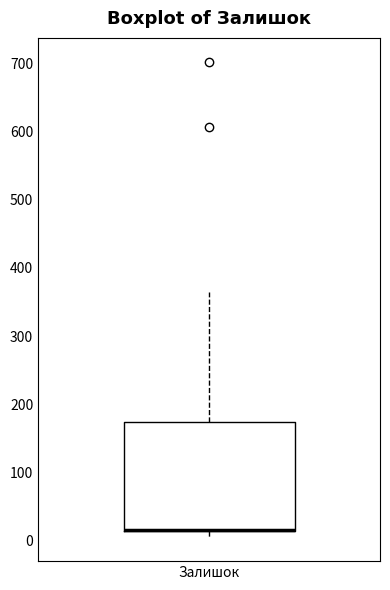

Read this box plot against the y-axis: the position of the median line, the range covered by the box, and the ends of both whiskers. The values are not printed on the chart, so give them approximately, as read against the axis.

median 20 (drawn on the box's lower edge), box 10 to 170, whiskers 10 (just below the box's lower edge) to 370